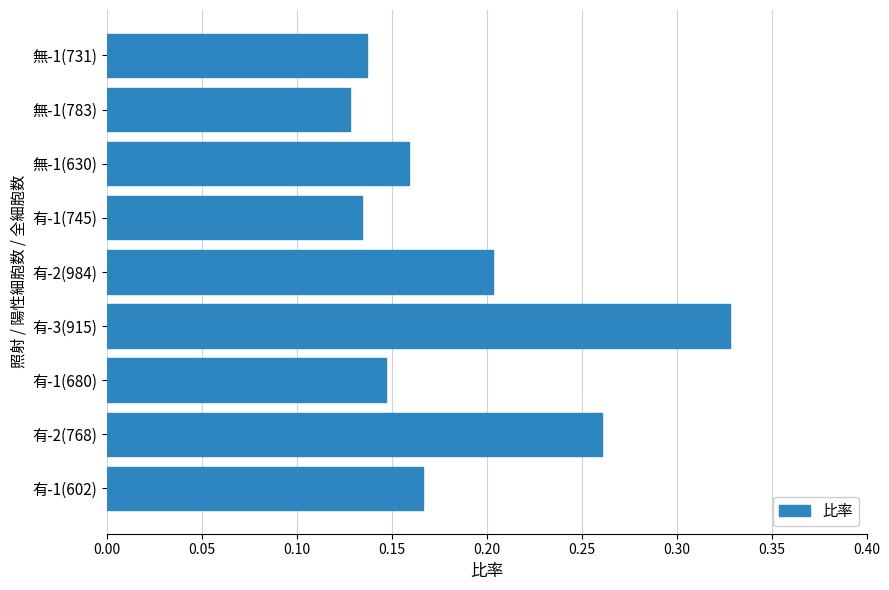

What is the sum of all values?

1.7